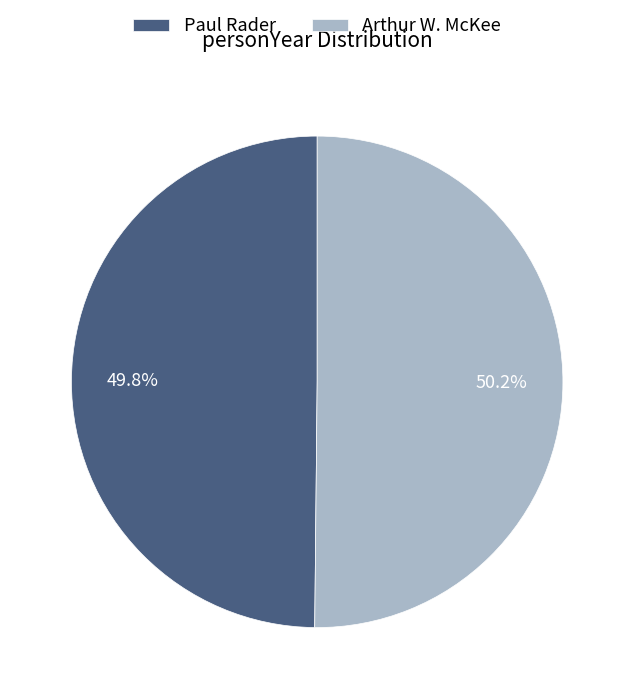

How many segments does this pie chart have?

2